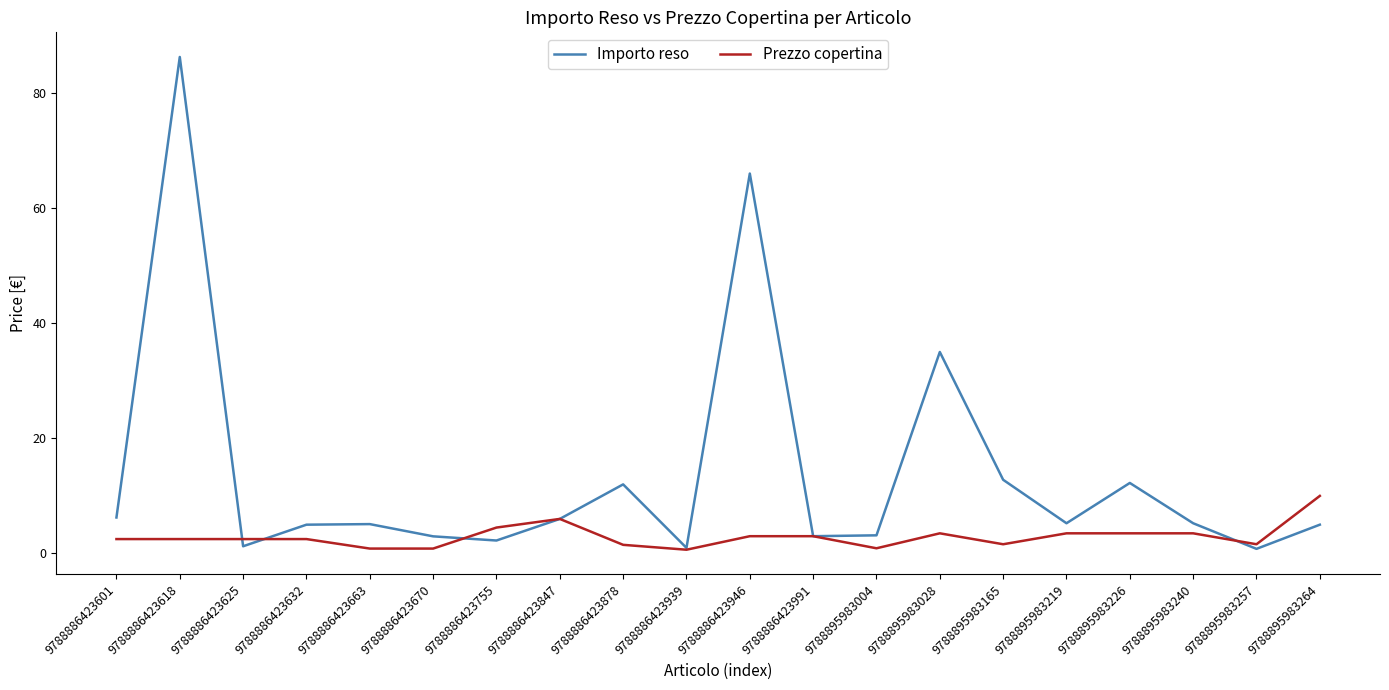

List the series in order of their peak value, lowest first.

Prezzo copertina, Importo reso